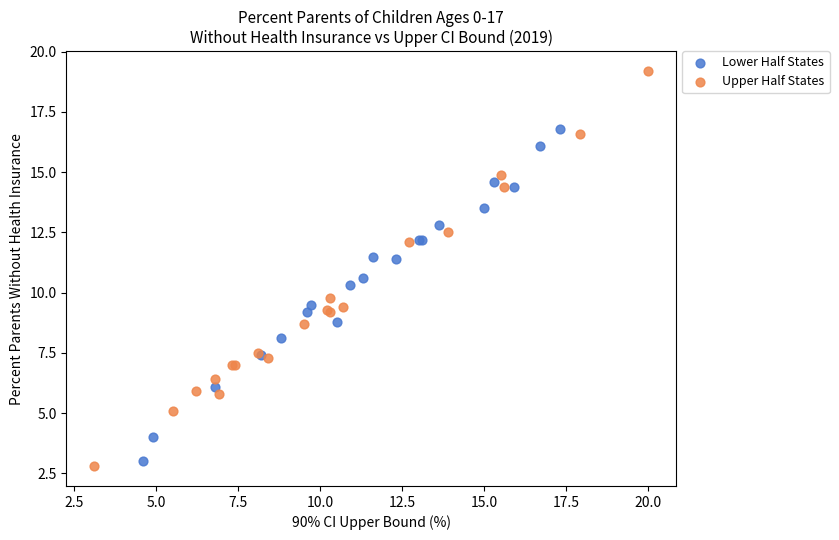

What are all the series names shown in the legend?

Lower Half States, Upper Half States